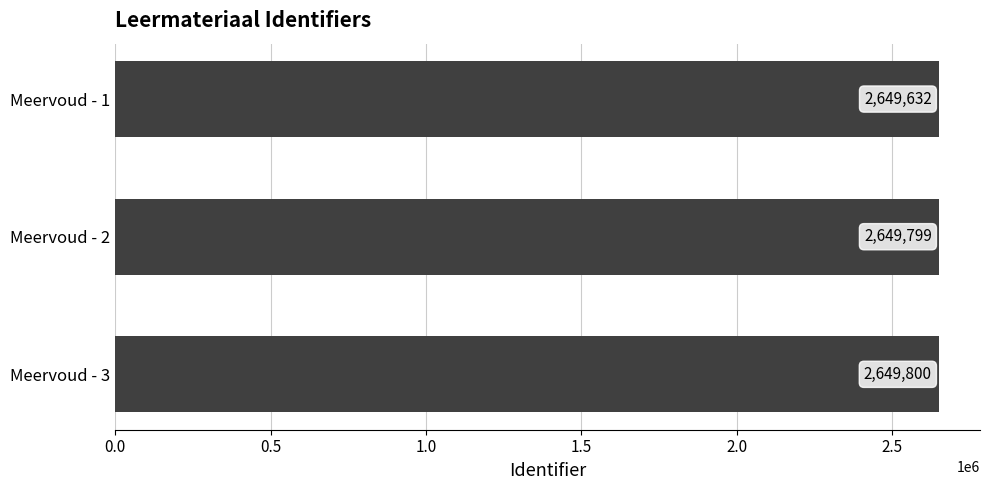

List the labels in order of value, largest first.

Meervoud - 3, Meervoud - 2, Meervoud - 1